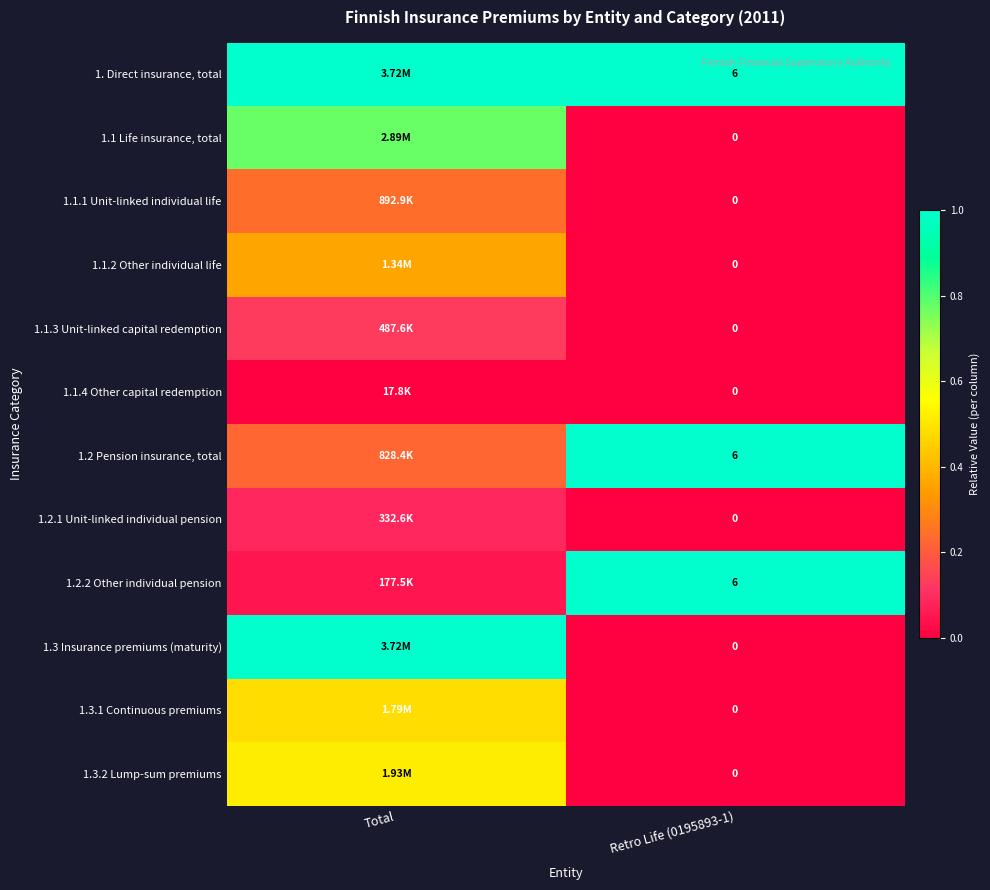

Which category has the lowest value in the 1.1.1 Unit-linked individual life series?

Retro Life (0195893-1)